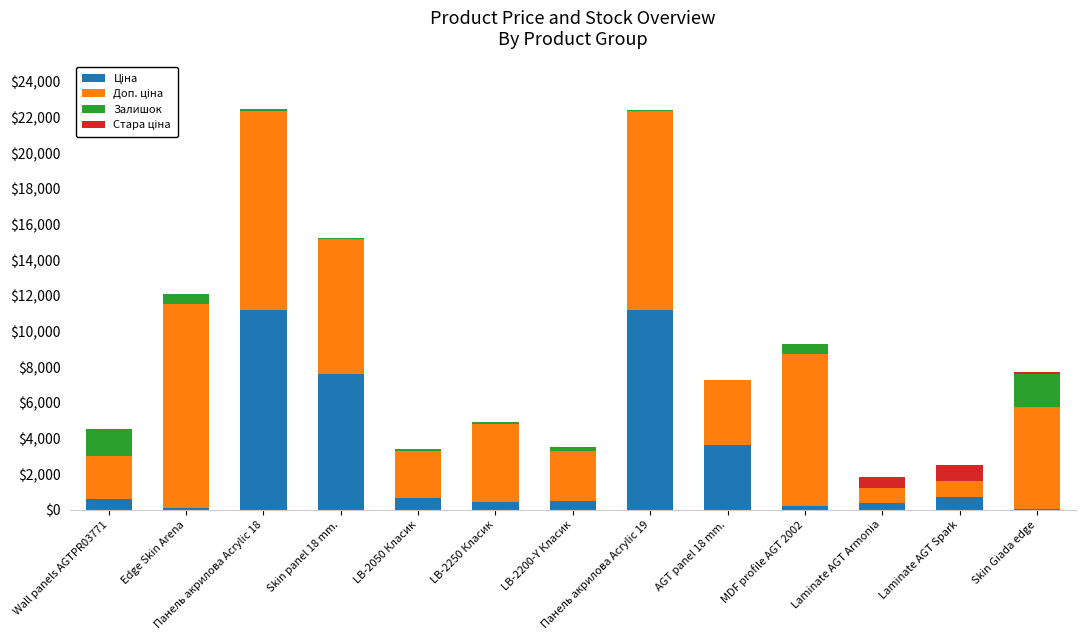

Count the number of categories in the chart.

13